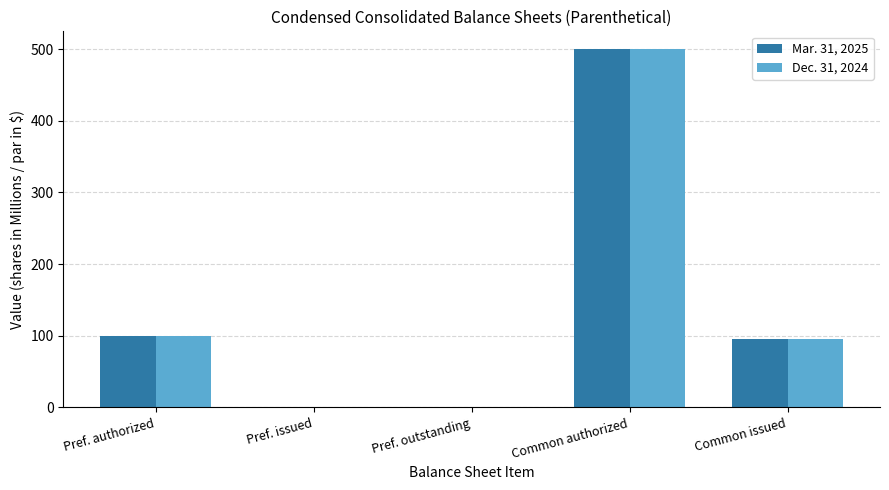

What is the sum of the Mar. 31, 2025 values at Common issued and Common authorized?

595.9